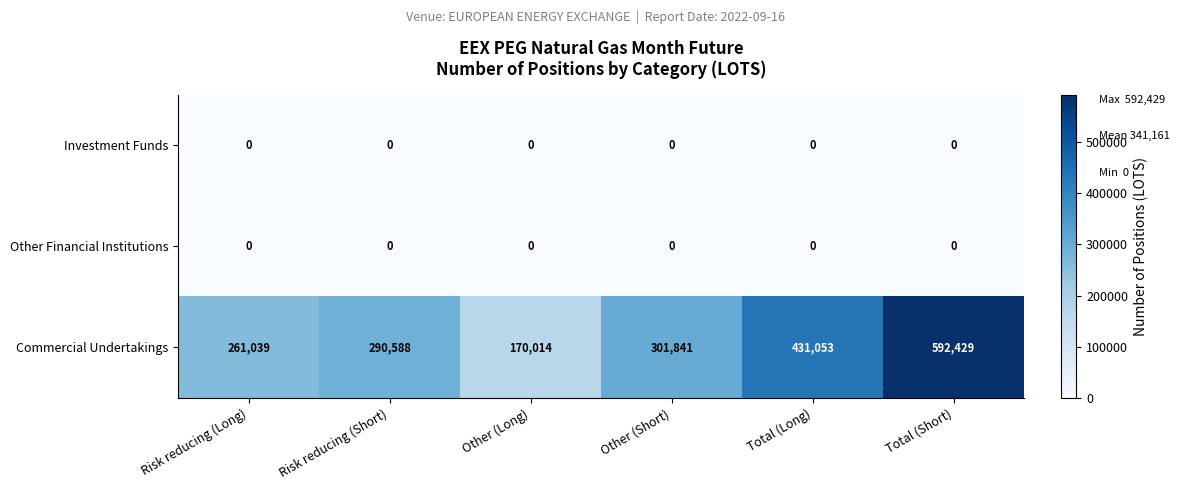

At which category does the chart reach its peak across all series?

Total (Short)